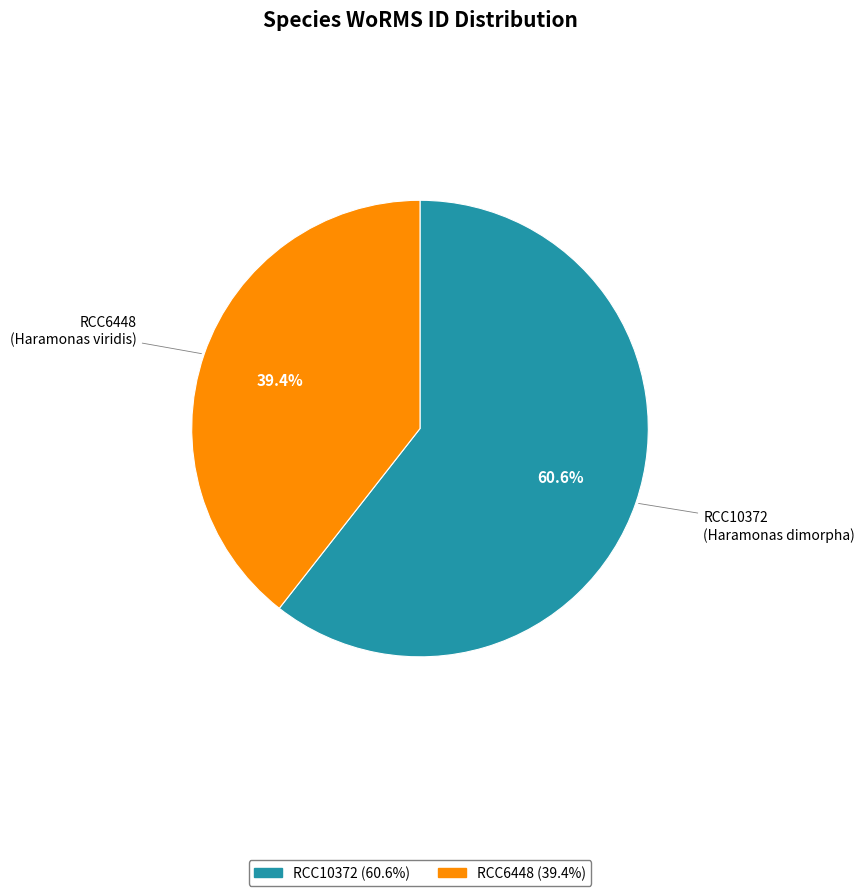

To the nearest percent, what is the combined percentage of RCC6448 and RCC10372?

100%